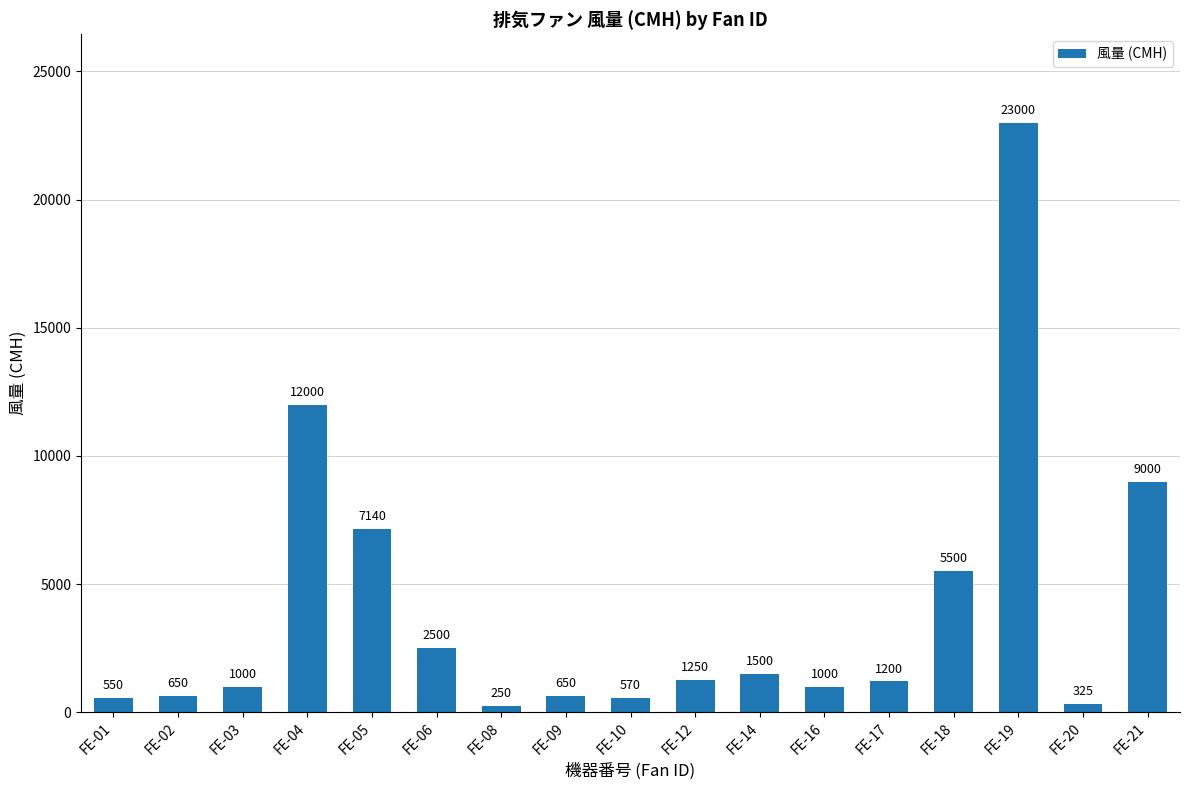

Between FE-09 and FE-16, which is larger?

FE-16